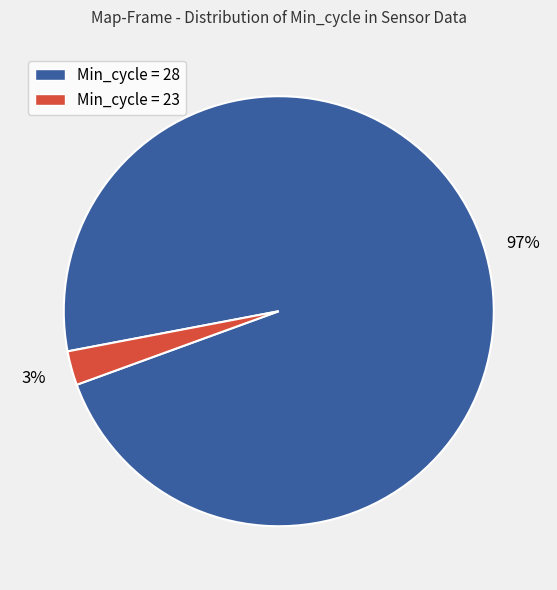

Which slice is the smallest?

Min_cycle = 23